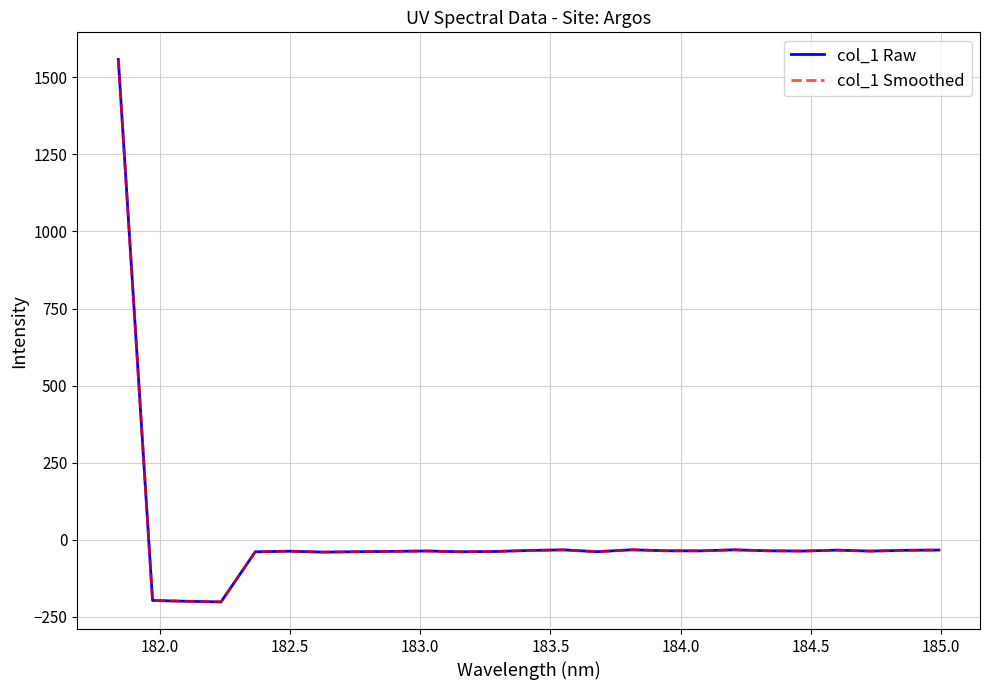

Does the chart have visible grid lines?

Yes